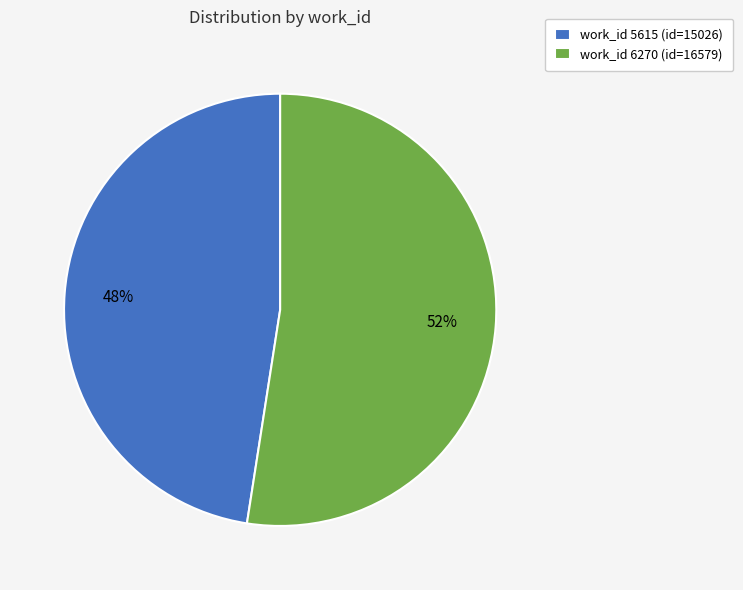

Is the sum of work_id 5615 (id=15026) and work_id 6270 (id=16579) greater than half?

Yes